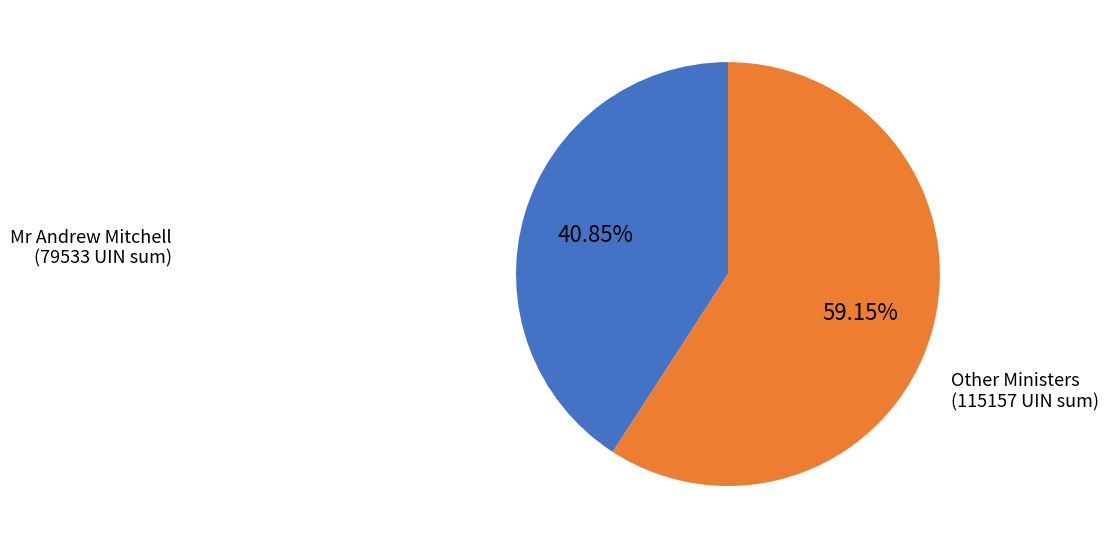

How many segments does this pie chart have?

2